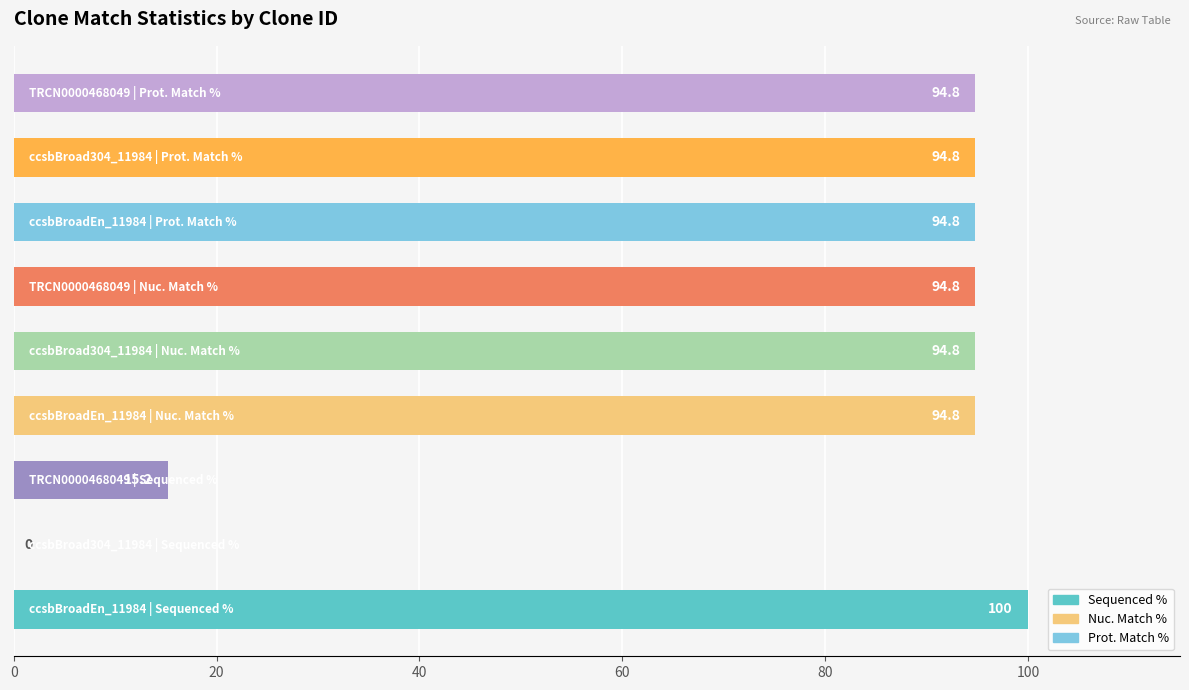

What is the maximum value shown in the chart?

100.0